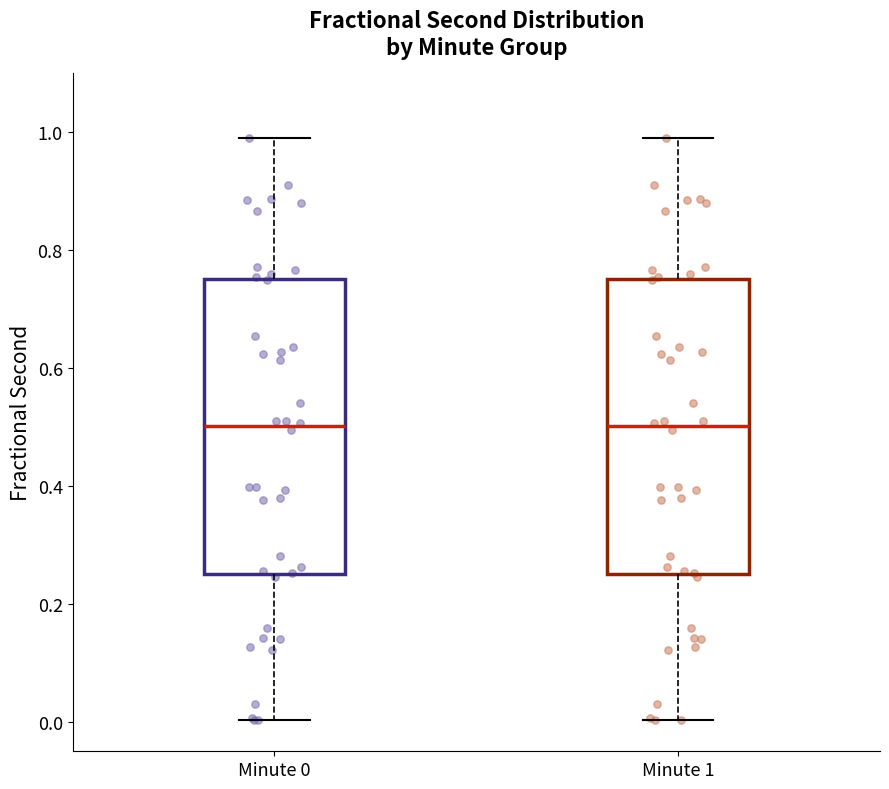

Reading left to right, read every box against the y-axis: the position of its median line, the range the box covers, and the ends of its whiskers. The values are not printed on the chart, so give them approximately, as read against the axis.

Minute 0: median 0.50, box 0.26 to 0.76, whiskers 0.00 to 0.98
Minute 1: median 0.50, box 0.26 to 0.76, whiskers 0.00 to 0.98